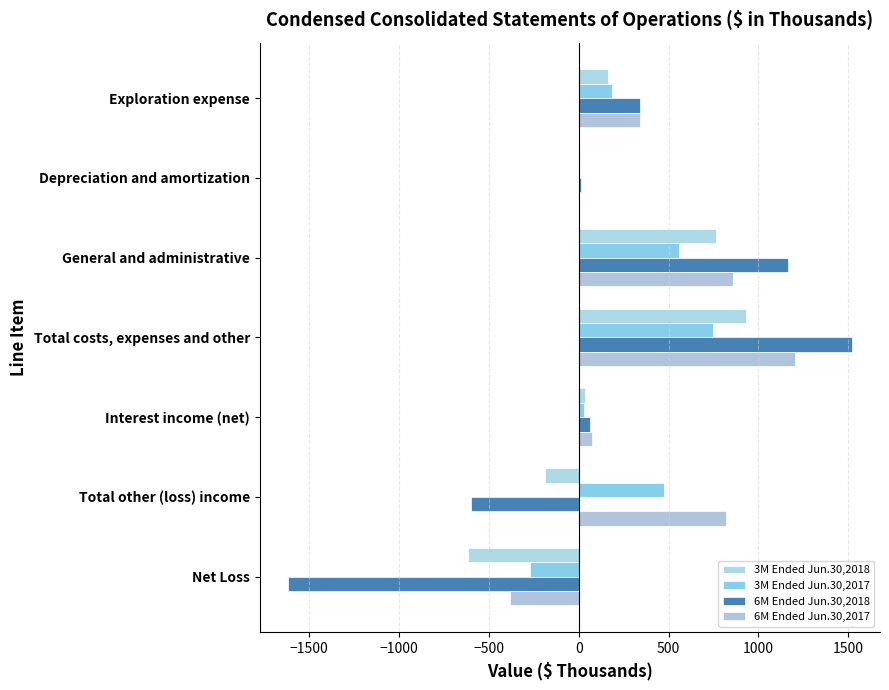

Which series has the widest spread of values?

6M Ended Jun.30,2018